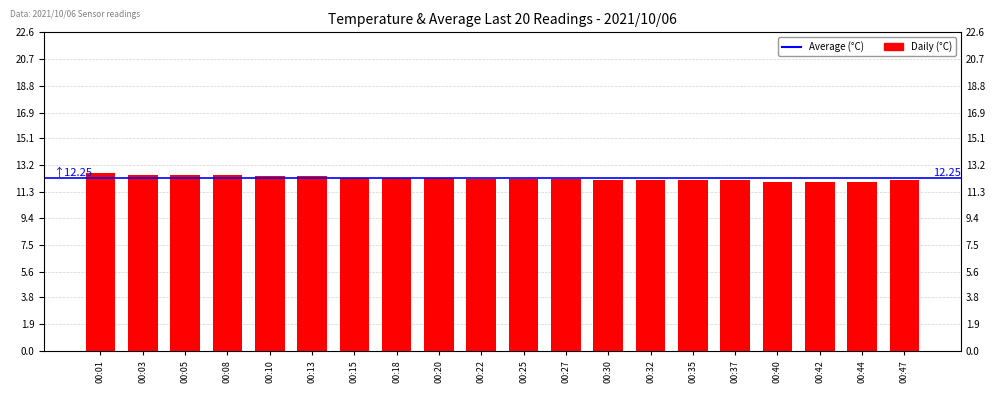

The value at 00:15 is 2.8. True or false?

False